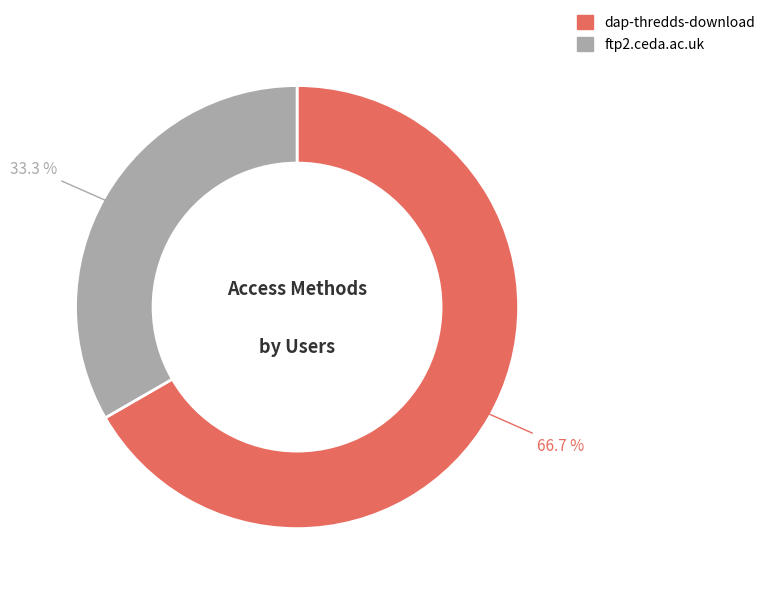

Which category has the biggest portion of the pie?

dap-thredds-download